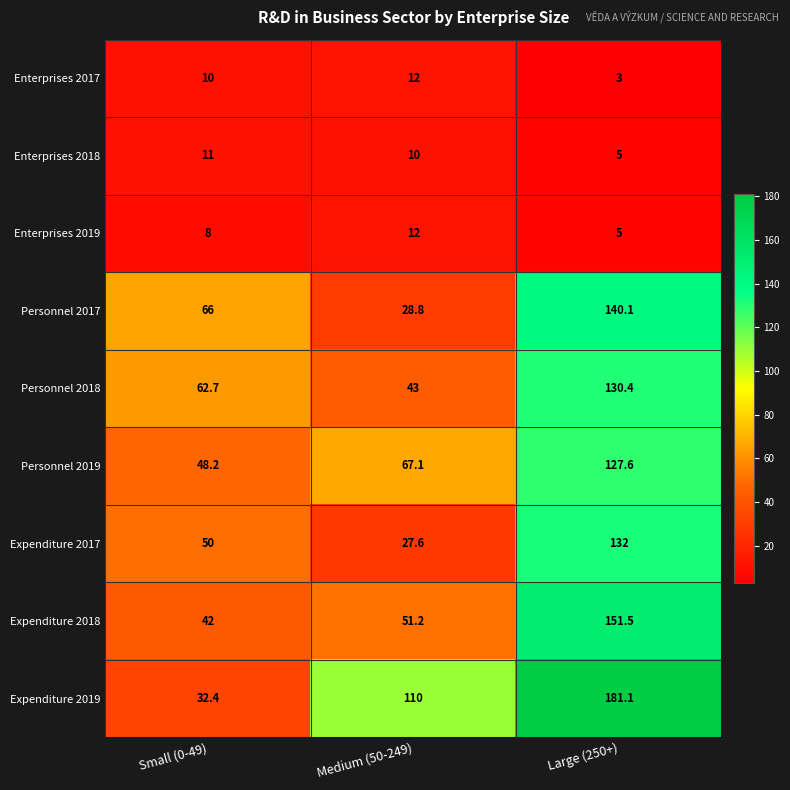

At how many categories does at least one series exceed 104?

2